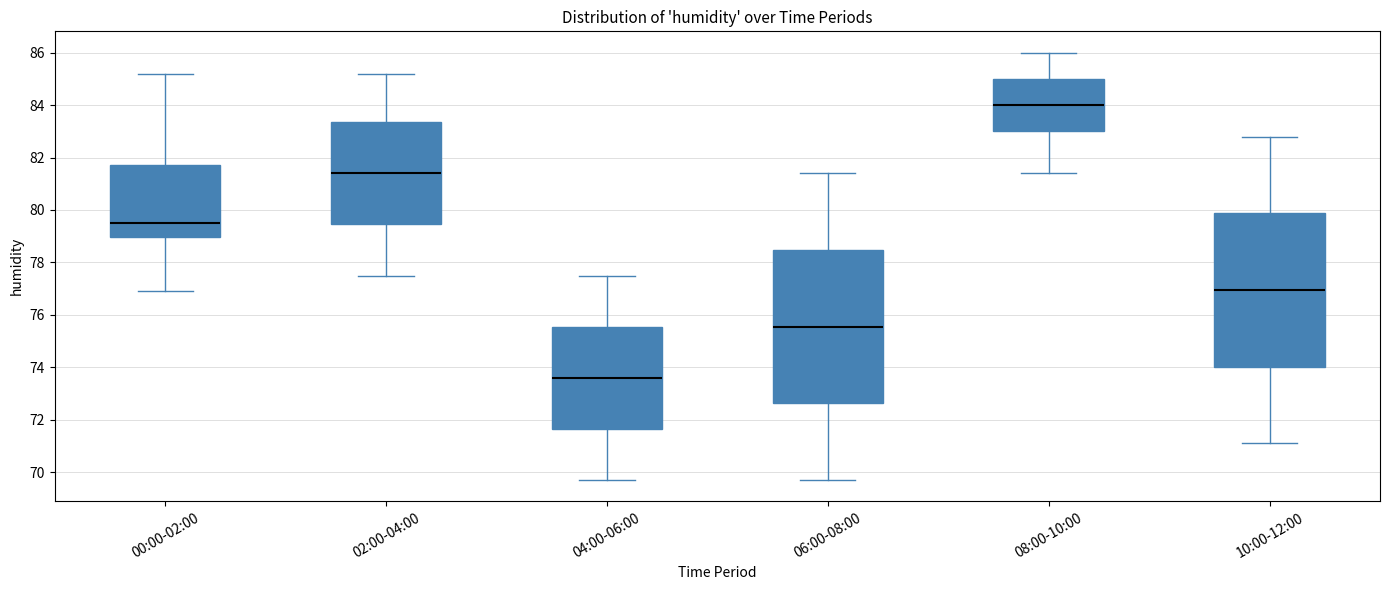

Where does the median line of the box for 04:00-06:00 sit on the y-axis? The values are not printed on the chart, so give them approximately, as read against the axis.

73.6